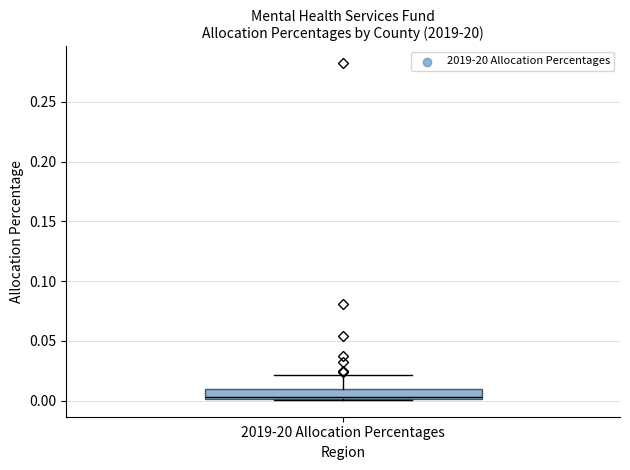

Transcribe this box plot: give where the median line is, the range the box spans, and where the two whiskers end, as read against the y-axis. The values are not printed on the chart, so give them approximately, as read against the axis.

median 0.005, box 0.000 to 0.010, whiskers 0.000 to 0.020